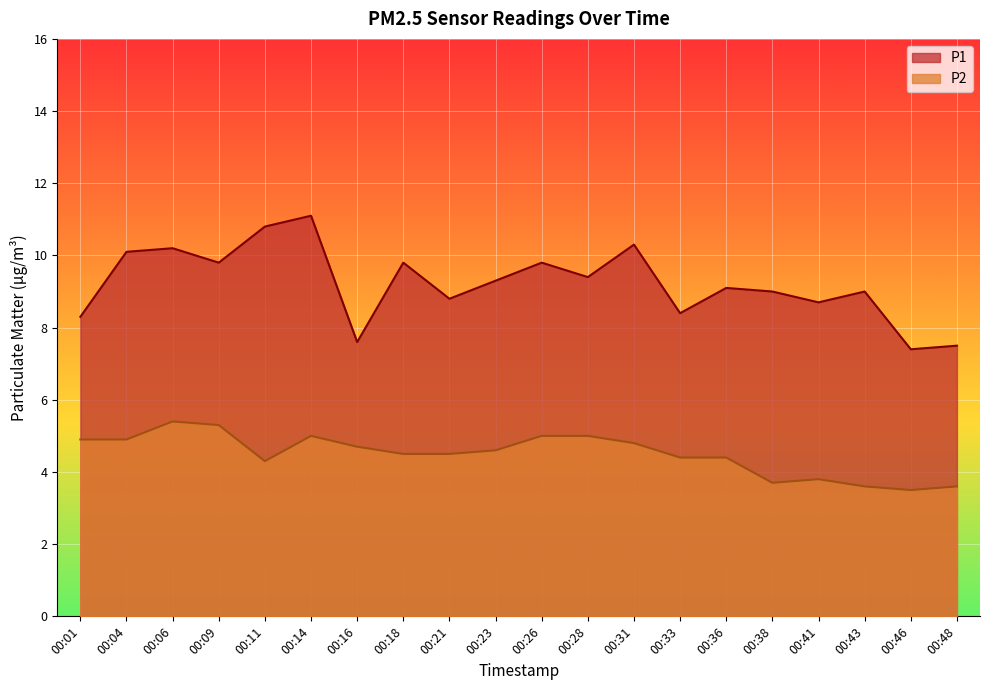

Rank the series by their average value, from lowest to highest.

P2, P1